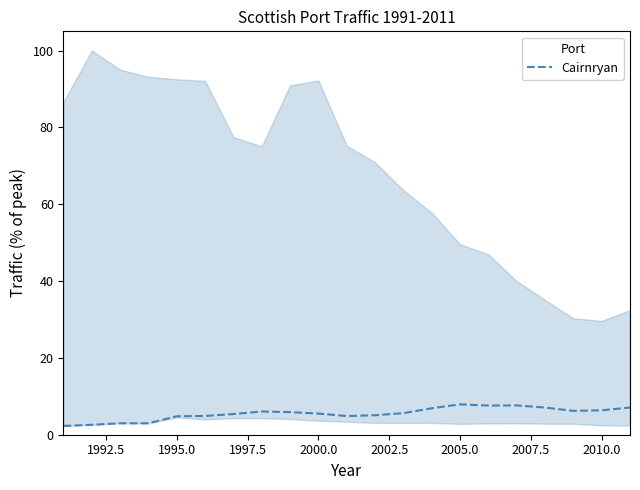

What is the minimum value for Cairnryan?

2.3